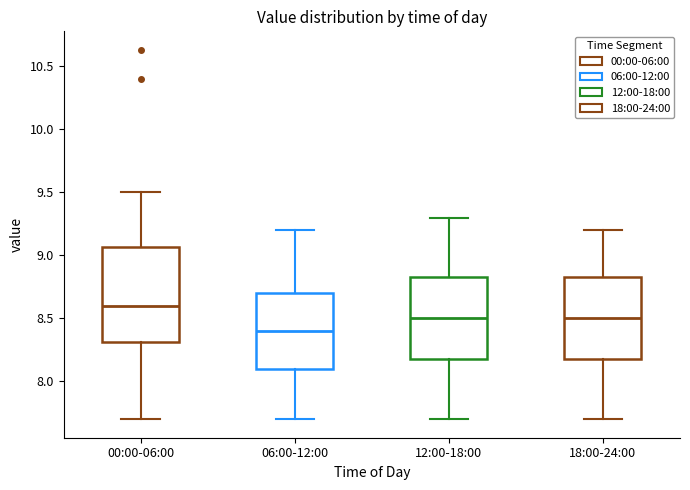

Where does the lower whisker of the box for 12:00-18:00 end on the y-axis? The values are not printed on the chart, so give them approximately, as read against the axis.

7.70